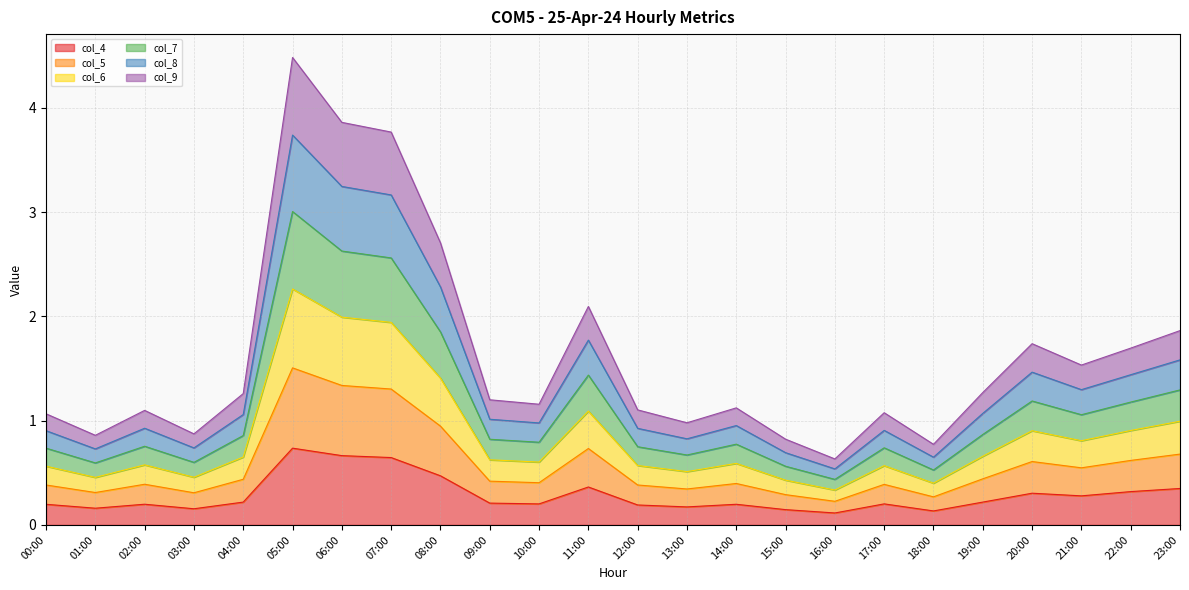

What is the total value across all series at 06:00?

3.9